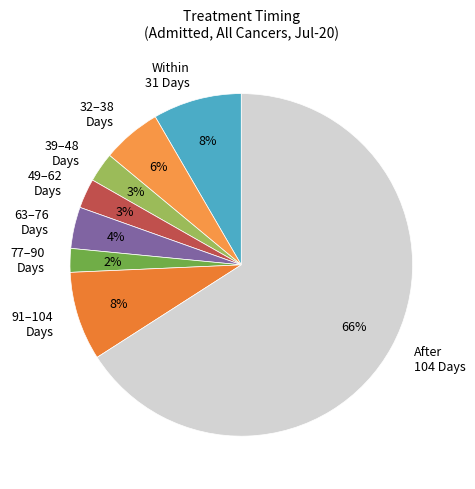

Between 49–62 Days and 63–76 Days, which is larger?

63–76 Days